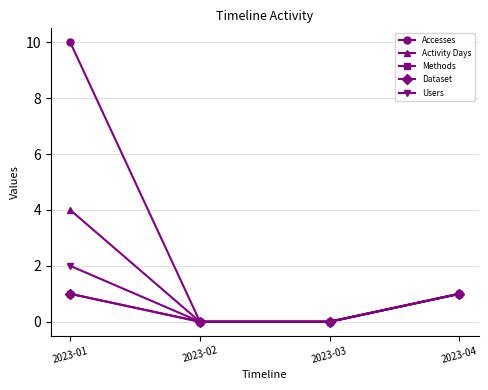

Does the chart have visible grid lines?

Yes